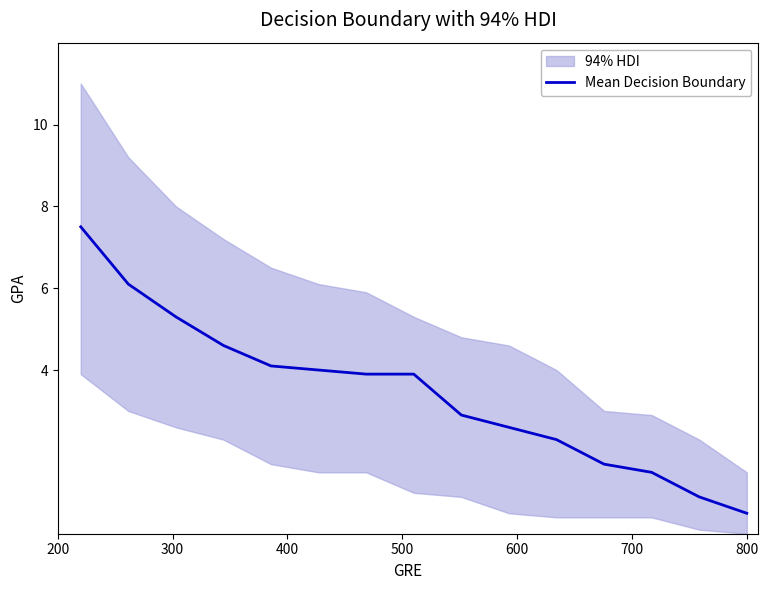

What is the lowest value of the Mean Decision Boundary series?

0.5